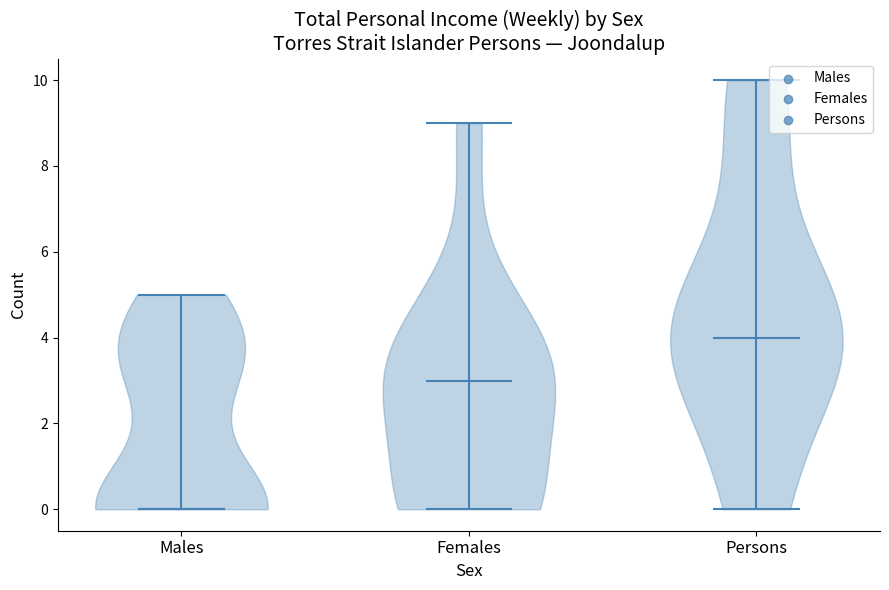

What is the highest point the violin for Females reaches on the y-axis? The values are not printed on the chart, so give them approximately, as read against the axis.

9